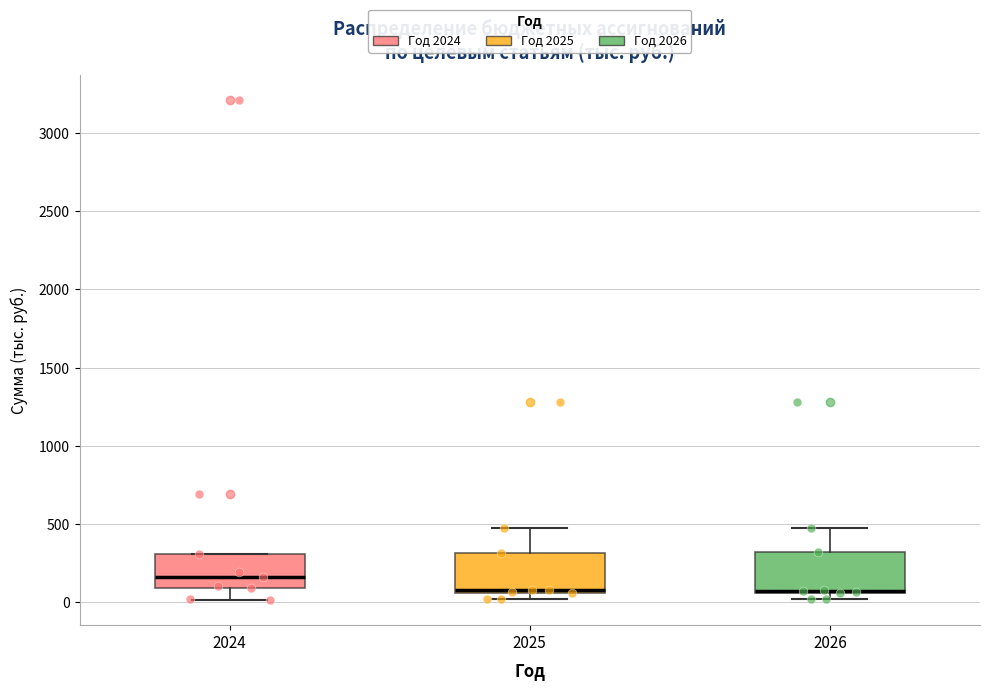

Reading left to right, transcribe this box plot: for each box, give where its median line is, the range the box spans, and where its two whiskers end, as read against the y-axis. The values are not printed on the chart, so give them approximately, as read against the axis.

2024: median 150, box 100 to 300, whiskers 0 to 300
2025: median 100, box 50 to 300, whiskers 0 to 500
2026: median 50 (drawn on the box's lower edge), box 50 to 300, whiskers 0 to 500